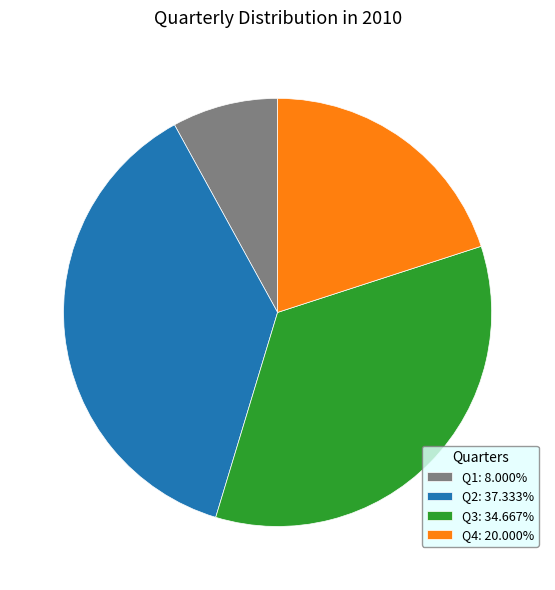

Do Q1 and Q4 together represent more than half of the pie?

No